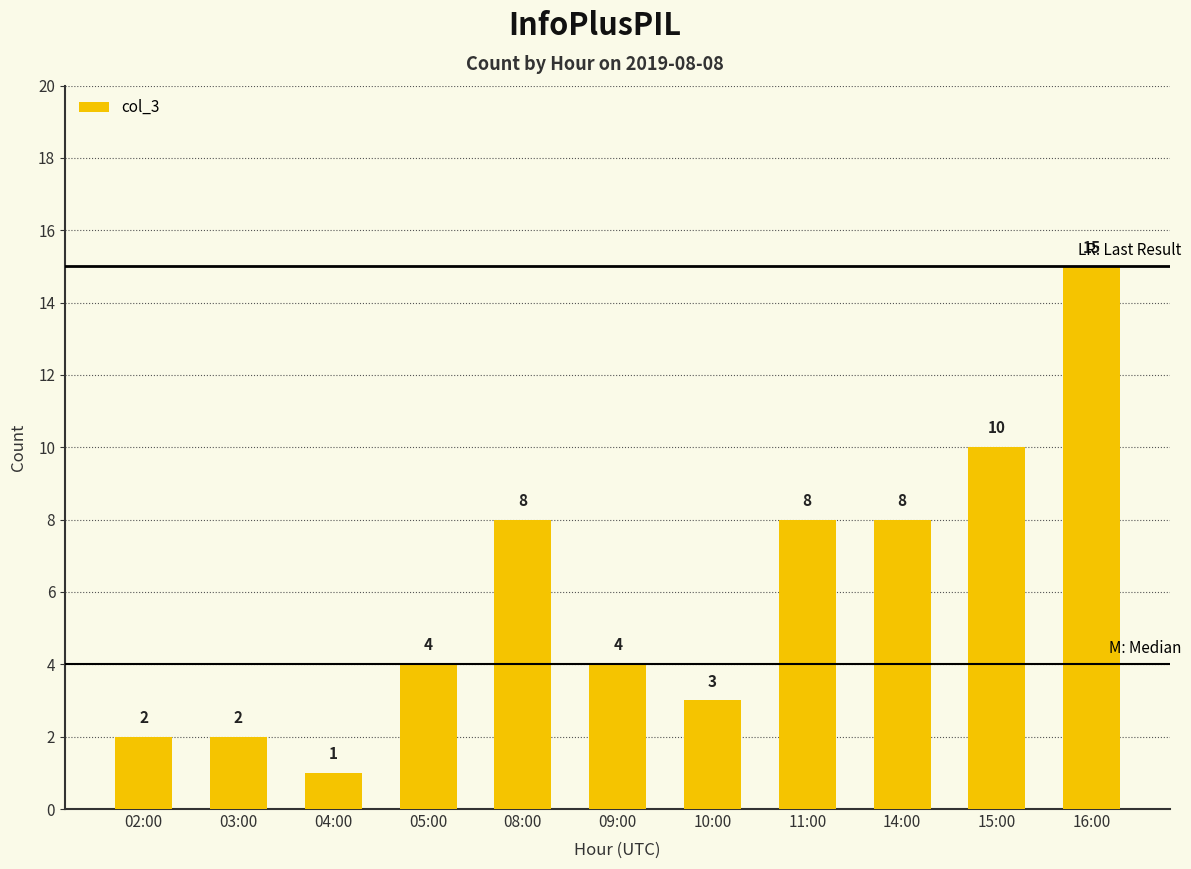

The chart shows a value of 8 at 14:00. True or false?

True